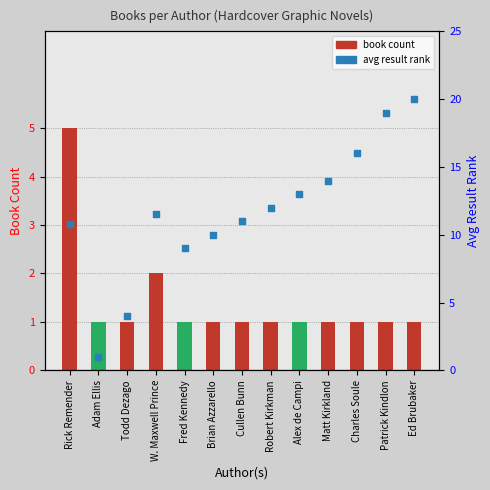

At which category is the sum across all series the highest?

Ed Brubaker